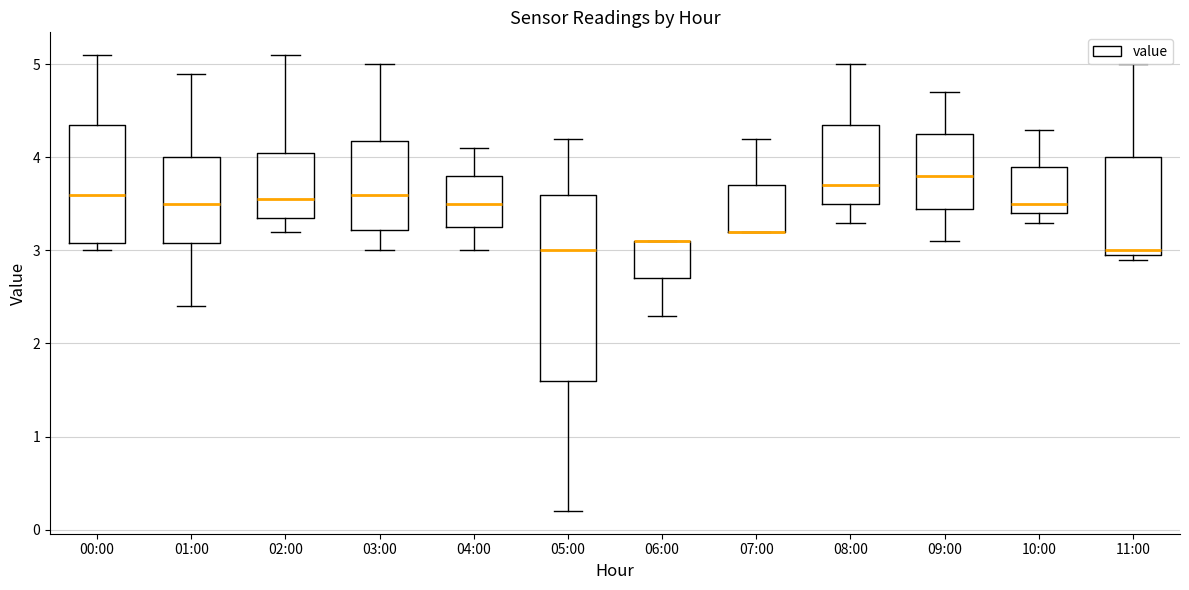

Where is the lower edge of the box for 05:00 on the y-axis? The values are not printed on the chart, so give them approximately, as read against the axis.

1.6